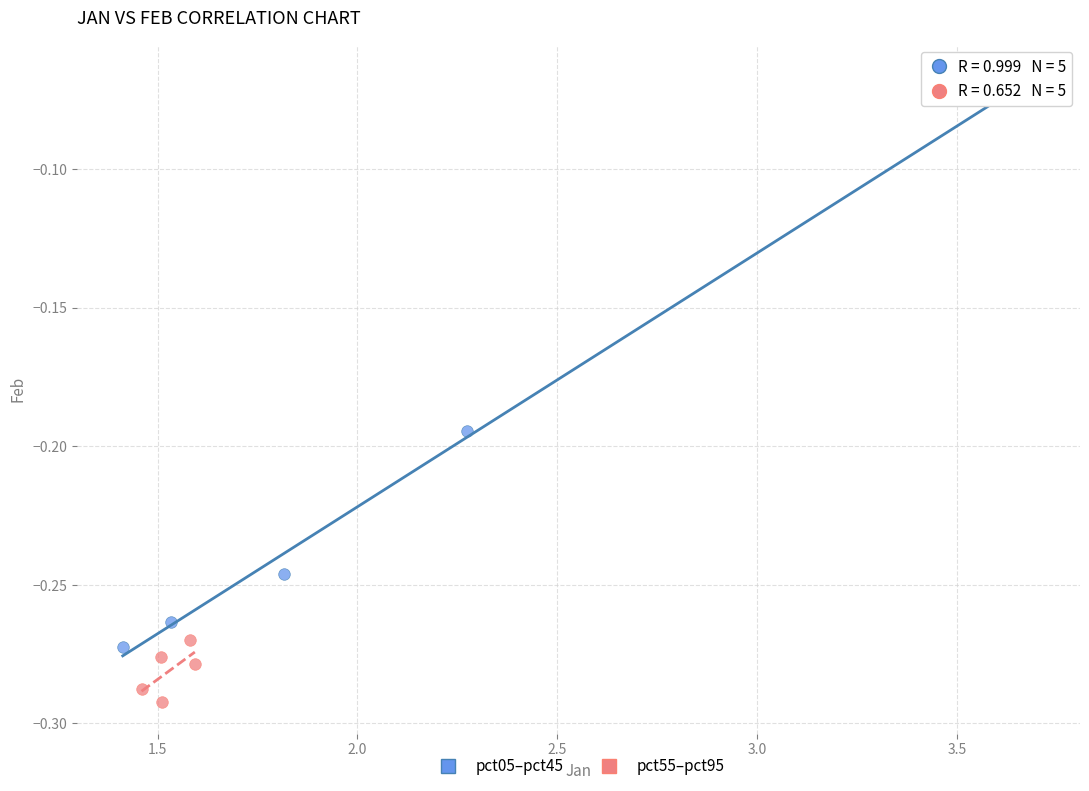

Which series reaches the maximum Y coordinate?

pct05–pct45